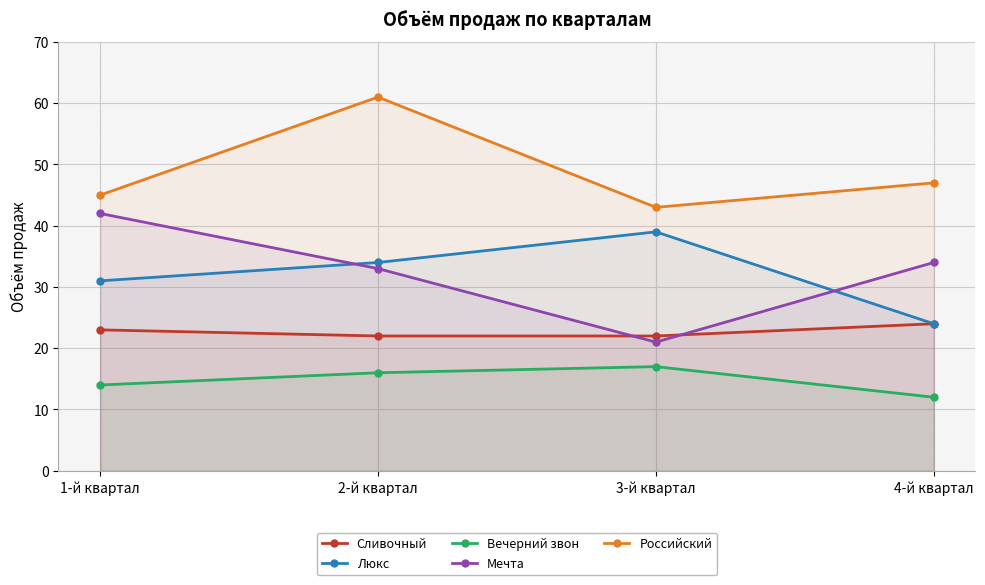

What is the value of the Люкс point at the 3rd from the left?

39